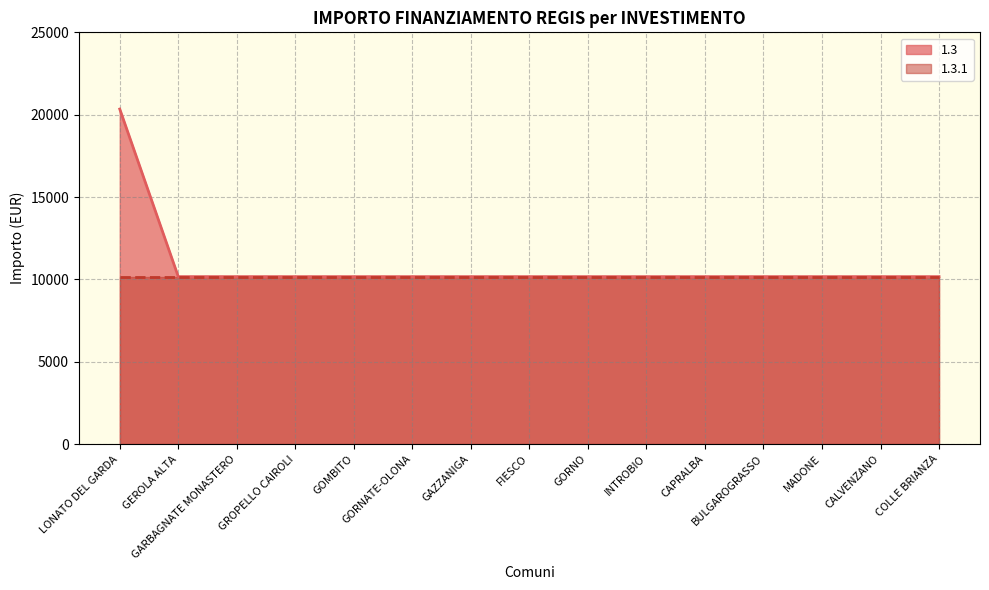

Does the chart display data point markers on the line(s)?

No